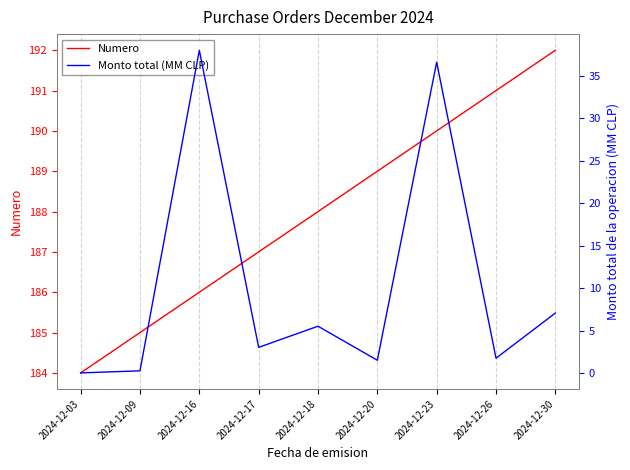

How many interior local peaks does the Monto total (MM CLP) series have?

3